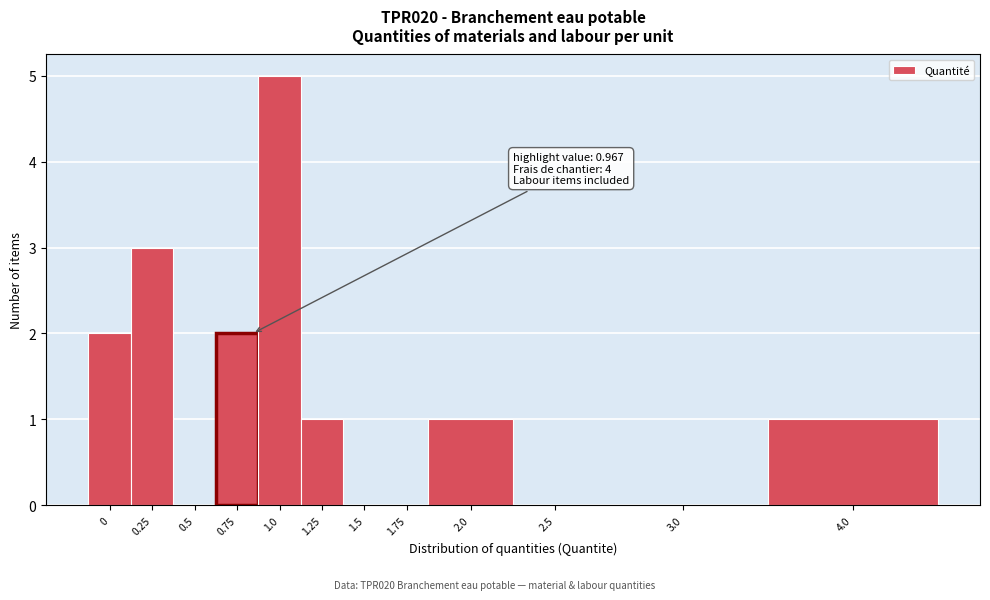

Reading left to right, transcribe all the data shown in this chart.

0=2	0.25=3	0.5=0	0.75=2	1.0=5	1.25=1	1.5=0	1.75=0	2.0=1	2.5=0	3.0=0	4.0=1